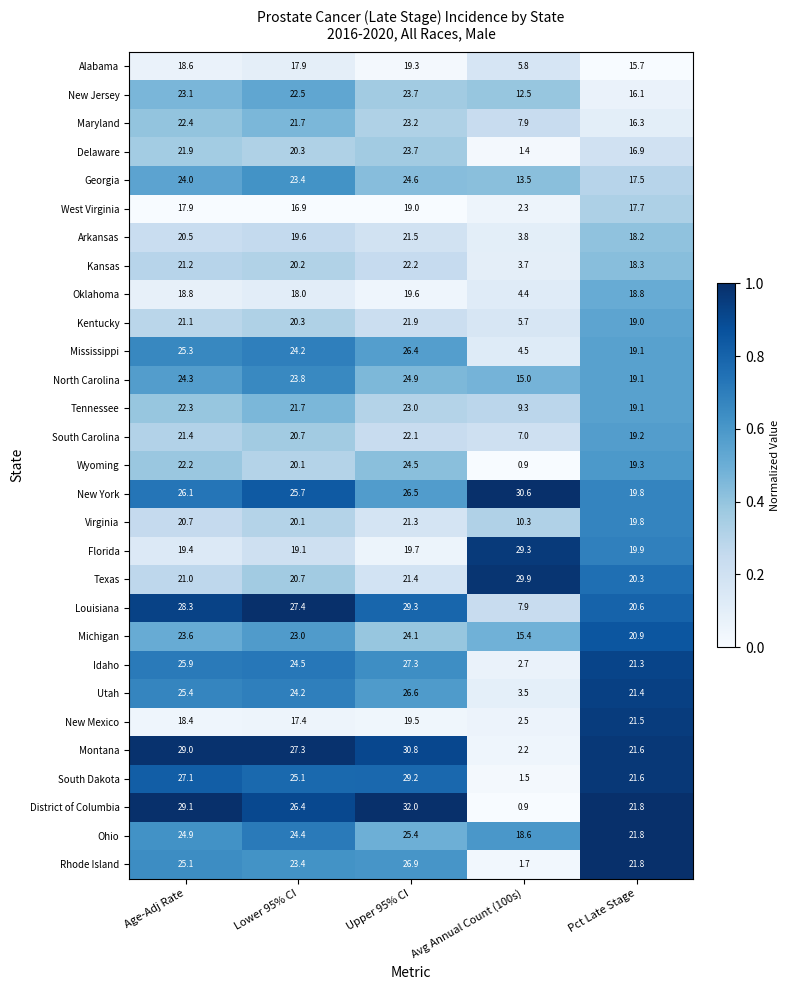

Rank the categories by Kentucky value from highest to lowest.

Upper 95% CI, Age-Adj Rate, Lower 95% CI, Pct Late Stage, Avg Annual Count (100s)